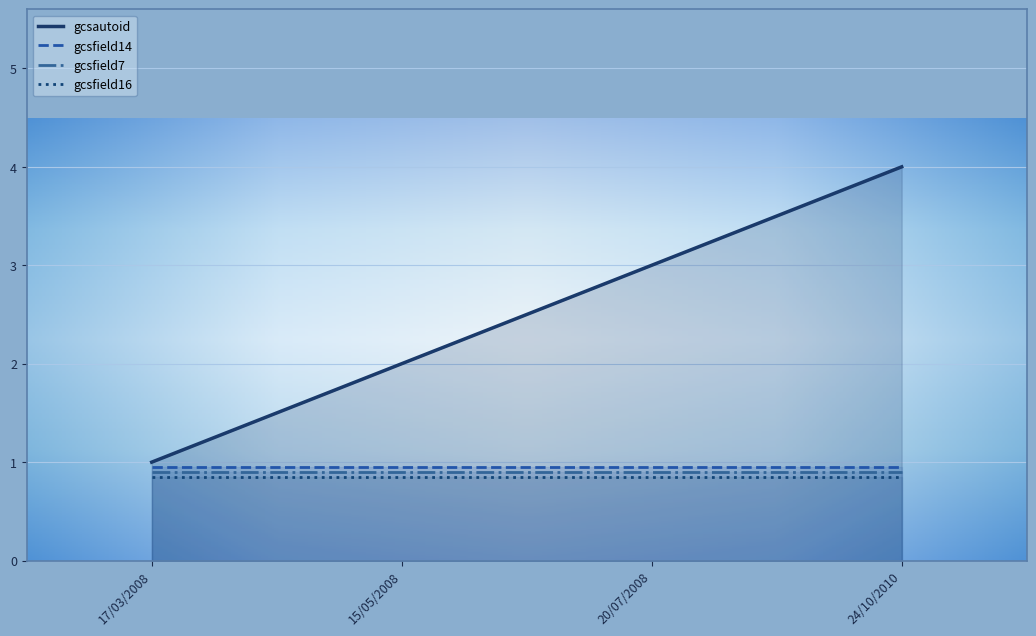

What position from the left is 15/05/2008?

2